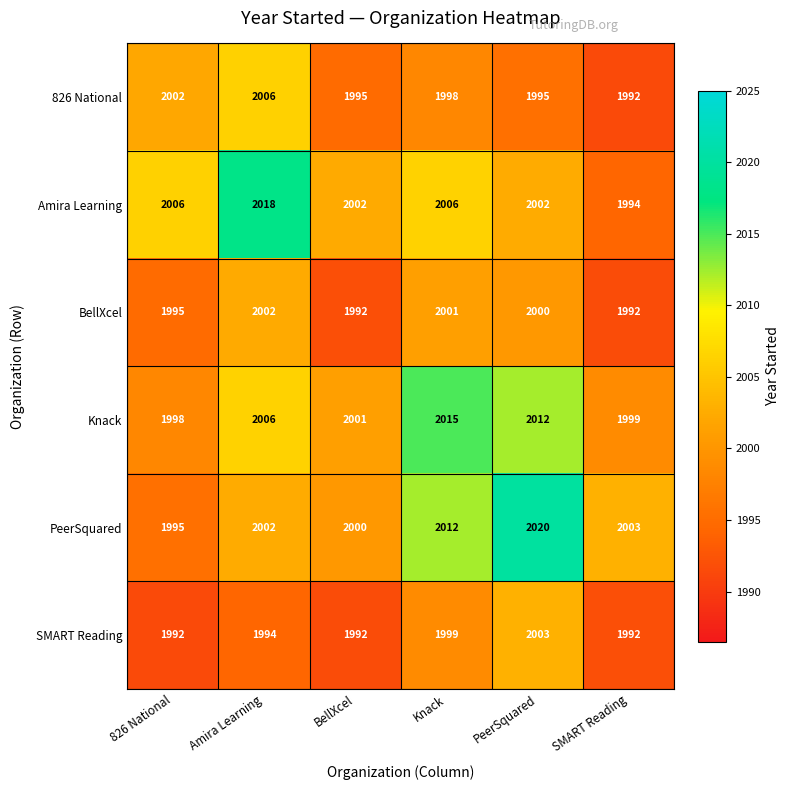

Which series has the largest range (max minus min)?

PeerSquared